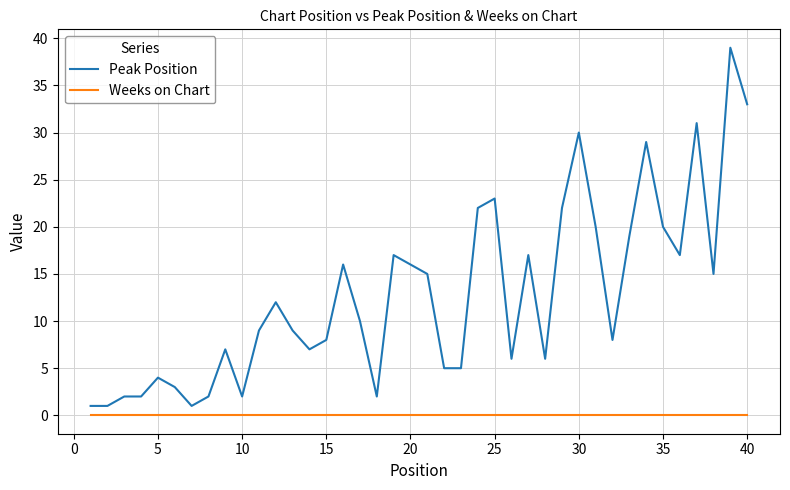

Reading left to right, list all the values displayed in this chart.

Peak Position: 1	1	2	2	4	3	1	2	7	2	9	12	9	7	8	16	10	2	17	16	15	5	5	22	23	6	17	6	22	30	20	8	19	29	20	17	31	15	39	33
Weeks on Chart: 0	0	0	0	0	0	0	0	0	0	0	0	0	0	0	0	0	0	0	0	0	0	0	0	0	0	0	0	0	0	0	0	0	0	0	0	0	0	0	0